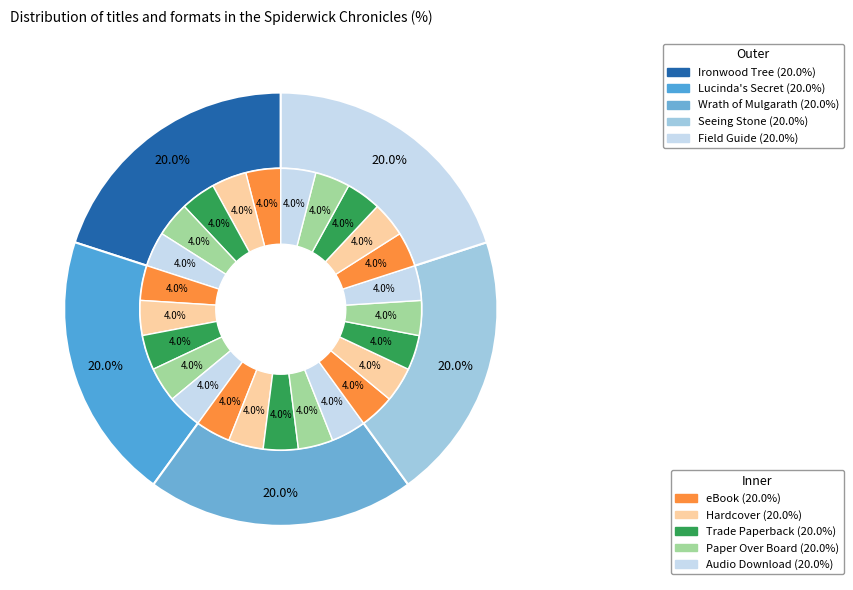

To the nearest percent, what percentage of the pie is Wrath of Mulgarath?

20%